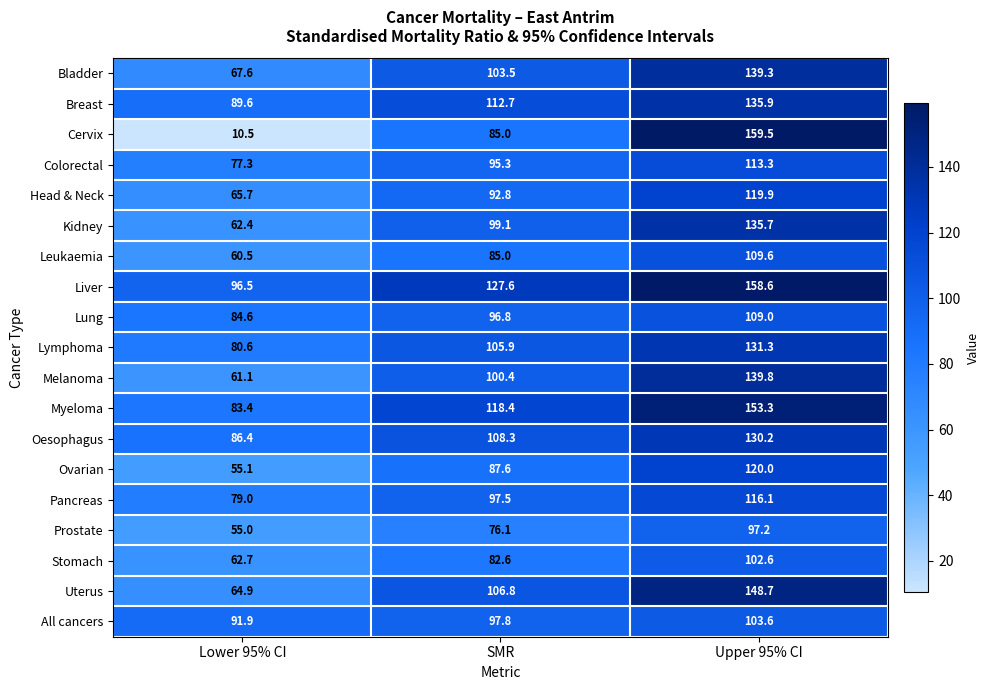

Is the value of Prostate at SMR greater than the value of Stomach at Upper 95% CI?

No